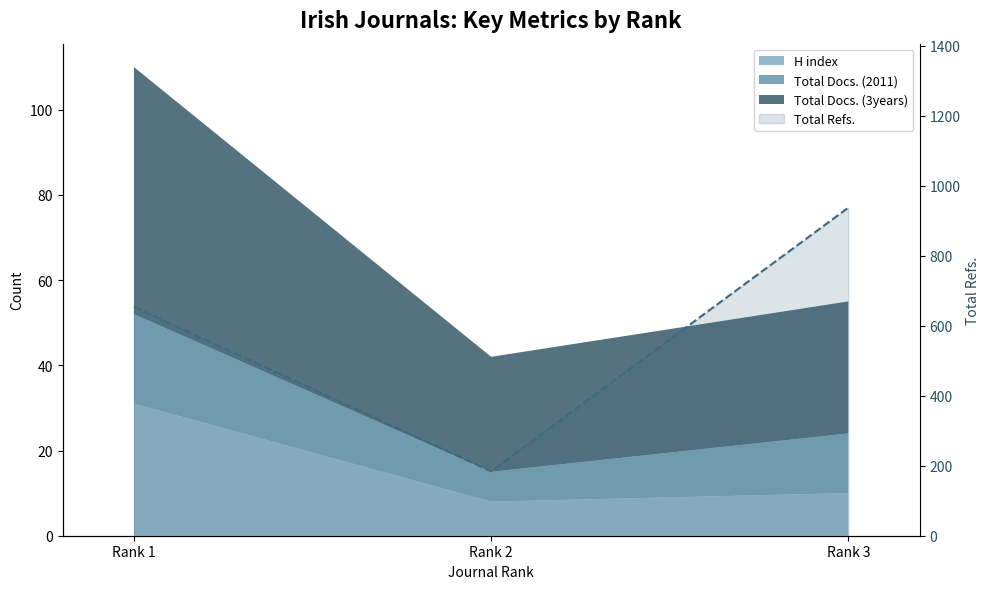

Which label corresponds to the largest value in the chart?

Rank 3